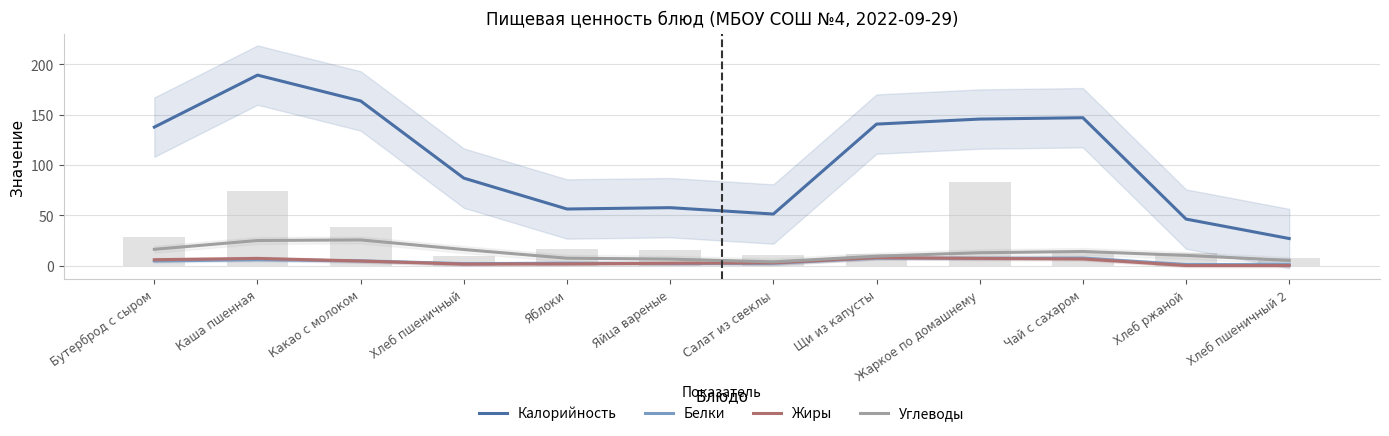

At which category does the chart reach its minimum across all series?

Хлеб пшеничный 2